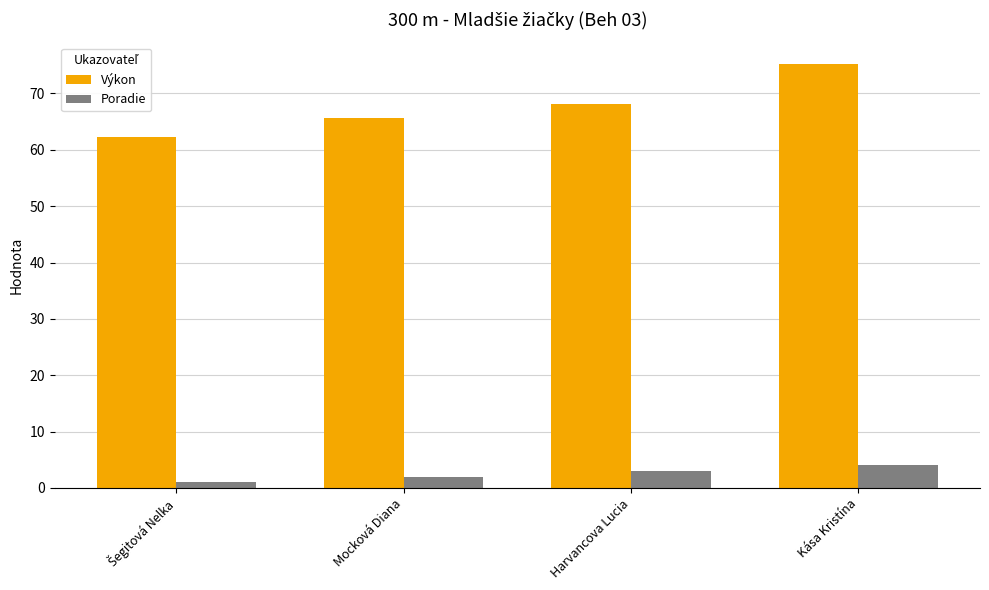

Rank the series by their maximum value, from highest to lowest.

Výkon, Poradie